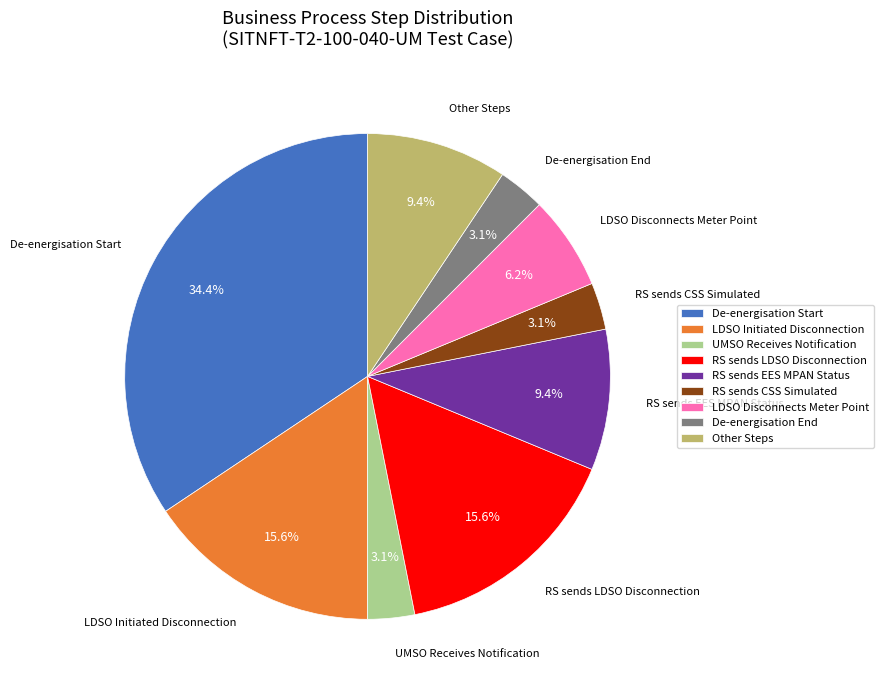

What is the ratio of the value at RS sends LDSO Disconnection to the value at De-energisation End?

5.0